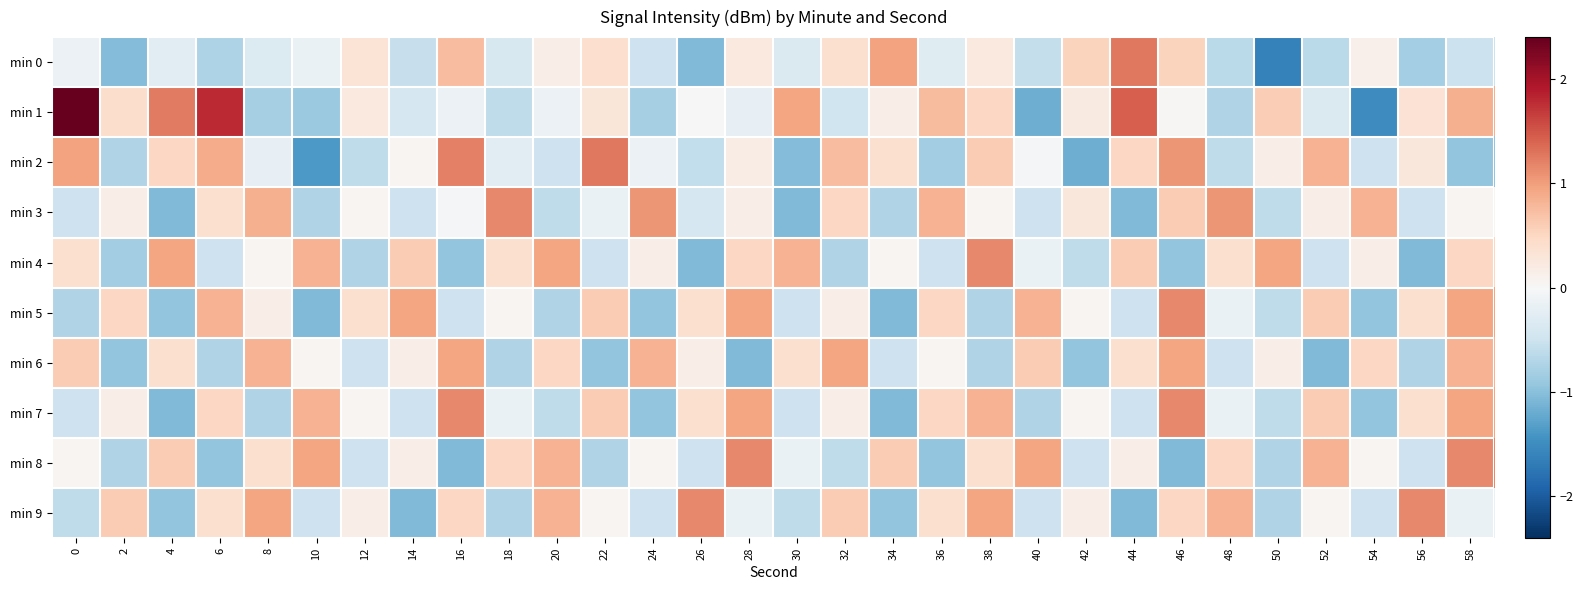

Rank the series by their maximum value, from lowest to highest.

min 6, min 3, min 4, min 5, min 7, min 8, min 9, min 0, min 2, min 1